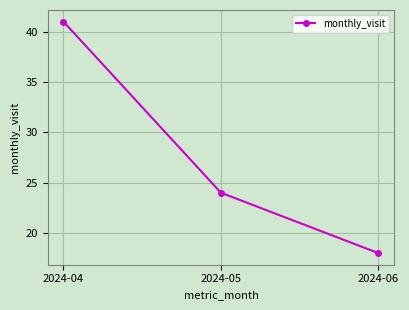

What is the difference between the maximum and minimum values?

23